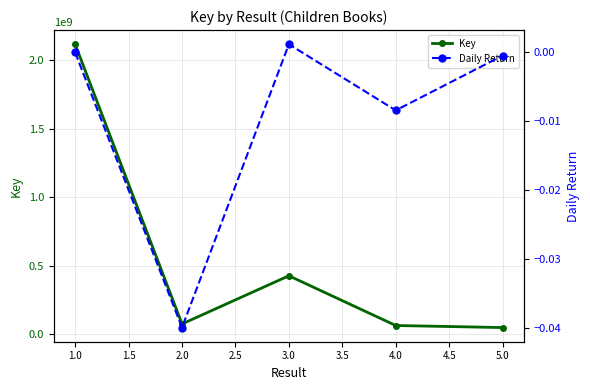

True or false: Daily Return and Key intersect in this chart.

False